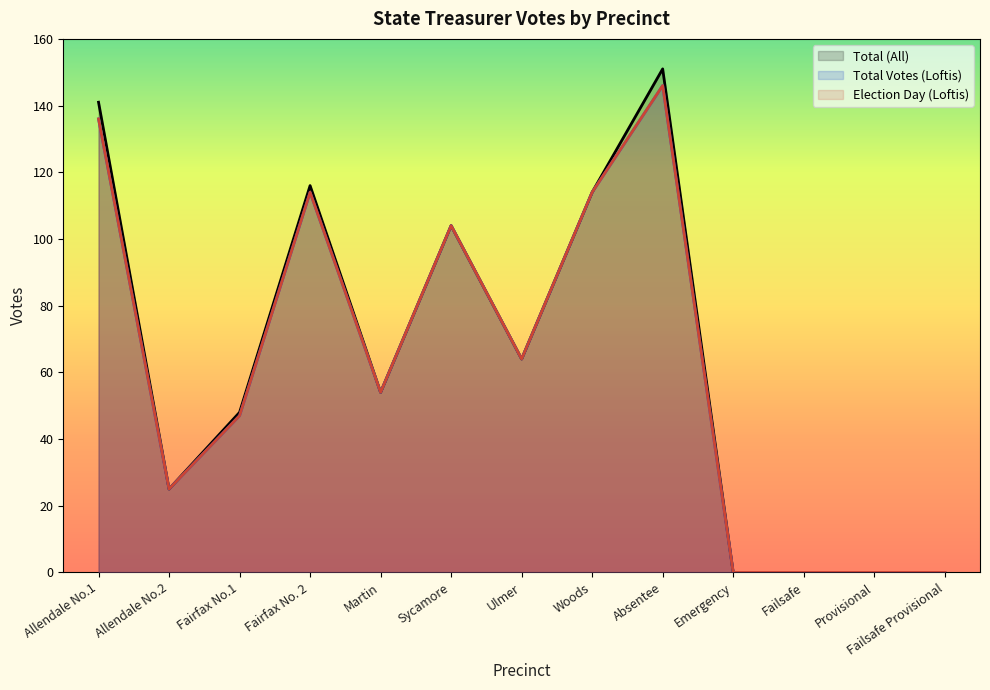

At how many categories does at least one series exceed 23?

9